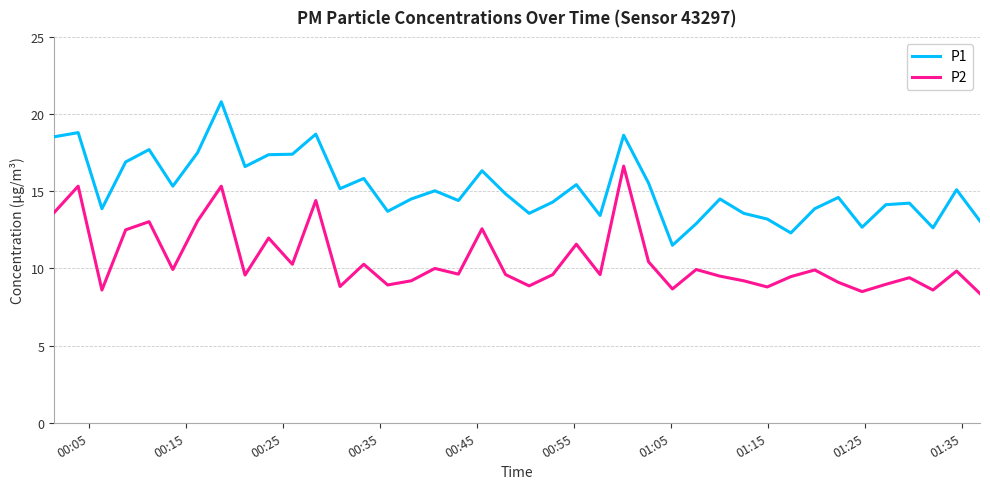

List the series in order of their peak value, lowest first.

P2, P1